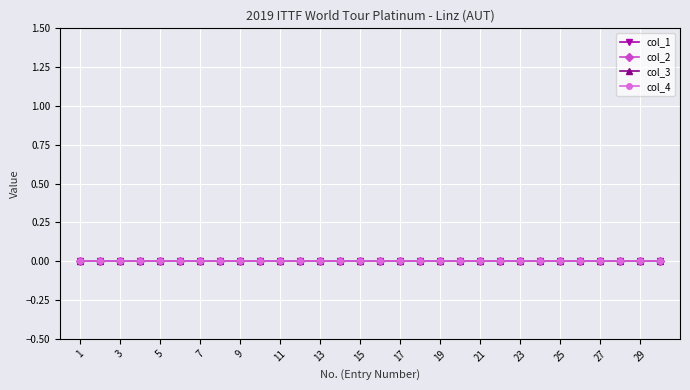

Reading right to left, transcribe all the data shown in this chart.

No.: 30=30	29=29	28=28	27=27	26=26	25=25	24=24	23=23	22=22	21=21	20=20	19=19	18=18	17=17	16=16	15=15	14=14	13=13	12=12	11=11	10=10	9=9	8=8	7=7	6=6	5=5	4=4	3=3	2=2	1=1
col_1: 30=0	29=0	28=0	27=0	26=0	25=0	24=0	23=0	22=0	21=0	20=0	19=0	18=0	17=0	16=0	15=0	14=0	13=0	12=0	11=0	10=0	9=0	8=0	7=0	6=0	5=0	4=0	3=0	2=0	1=0
col_2: 30=0	29=0	28=0	27=0	26=0	25=0	24=0	23=0	22=0	21=0	20=0	19=0	18=0	17=0	16=0	15=0	14=0	13=0	12=0	11=0	10=0	9=0	8=0	7=0	6=0	5=0	4=0	3=0	2=0	1=0
col_3: 30=0	29=0	28=0	27=0	26=0	25=0	24=0	23=0	22=0	21=0	20=0	19=0	18=0	17=0	16=0	15=0	14=0	13=0	12=0	11=0	10=0	9=0	8=0	7=0	6=0	5=0	4=0	3=0	2=0	1=0
col_4: 30=0	29=0	28=0	27=0	26=0	25=0	24=0	23=0	22=0	21=0	20=0	19=0	18=0	17=0	16=0	15=0	14=0	13=0	12=0	11=0	10=0	9=0	8=0	7=0	6=0	5=0	4=0	3=0	2=0	1=0